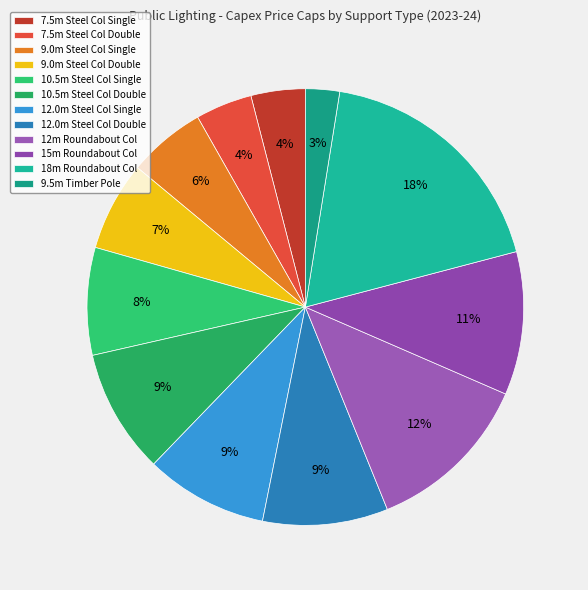

What percentage is the 9.0m Steel Col Single slice, to the nearest percent?

6%